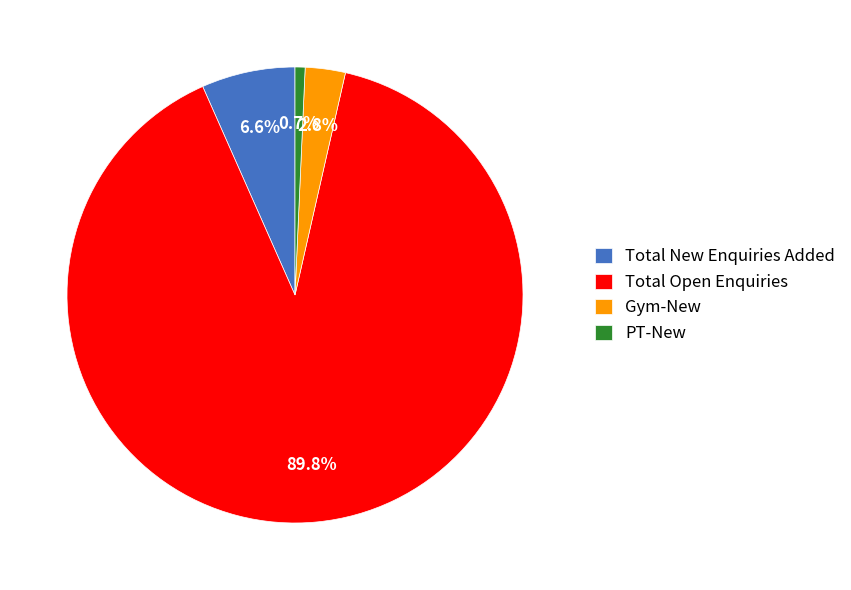

Is PT-New the majority of the pie?

No